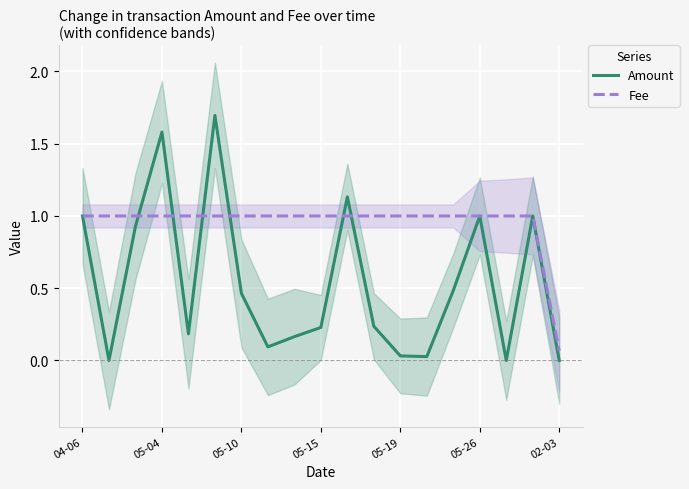

What is the difference between the maximum and minimum values in the Amount series?

1.7